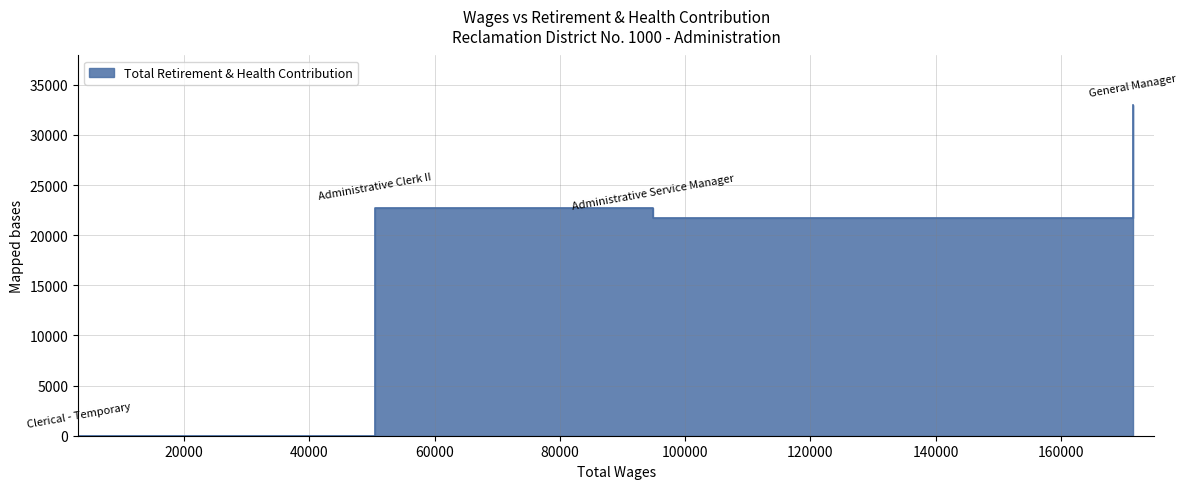

At which category does the chart reach its minimum across all series?

Clerical - Temporary